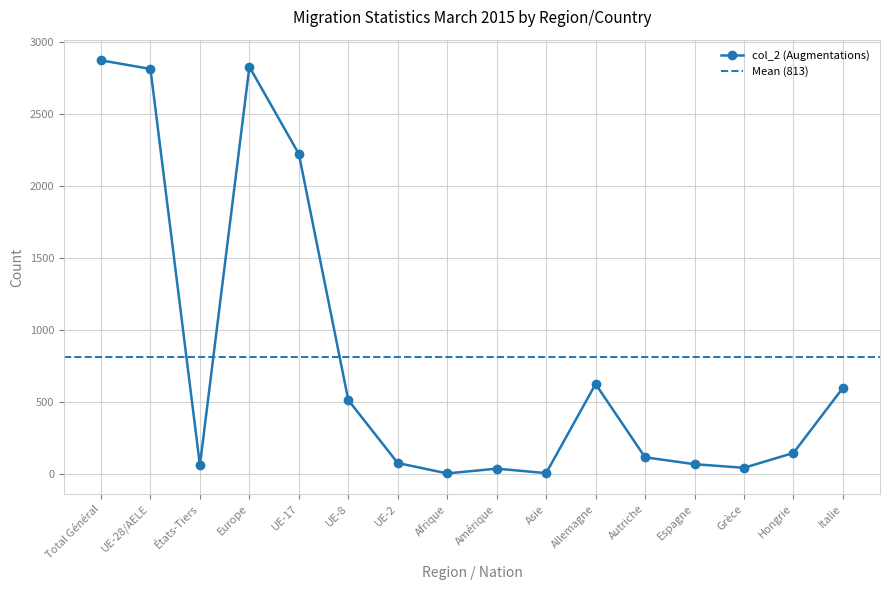

The value of col_2 (Augmentations) at Allemagne is 1092. True or false?

False